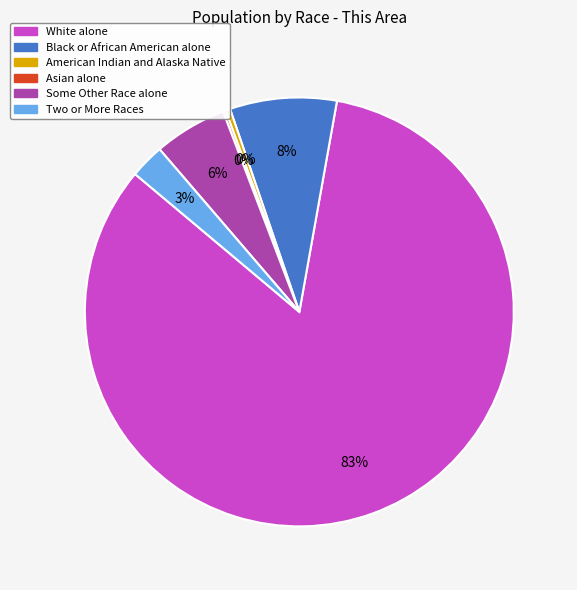

Does American Indian and Alaska Native represent more than half of the total?

No